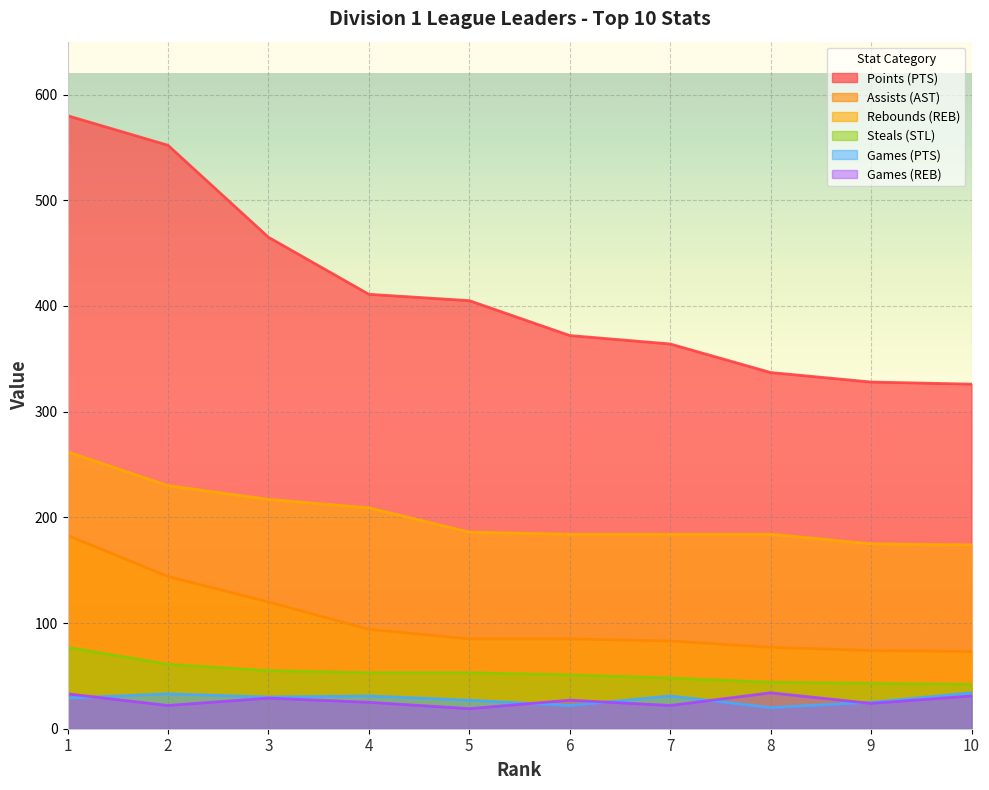

Reading right to left, list all the values displayed in this chart.

Points (PTS): 326	328	337	364	372	405	411	465	552	580
Assists (AST): 73	74	77	83	85	85	94	120	144	183
Rebounds (REB): 174	175	184	184	184	186	209	217	230	262
Steals (STL): 42	43	44	48	51	53	53	55	61	77
Games (PTS): 34	25	20	31	22	27	31	30	33	29
Games (REB): 31	24	34	22	27	19	25	29	22	33